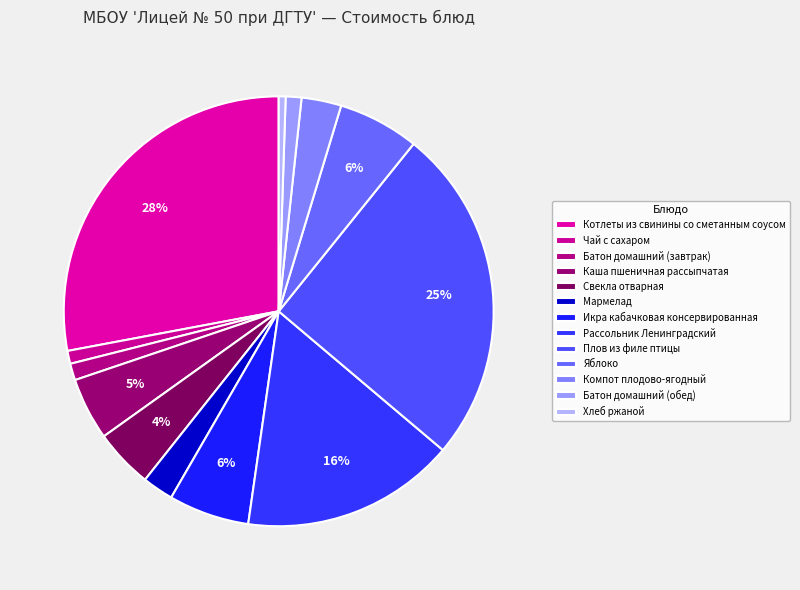

What is the smallest slice in the pie chart?

Хлеб ржаной